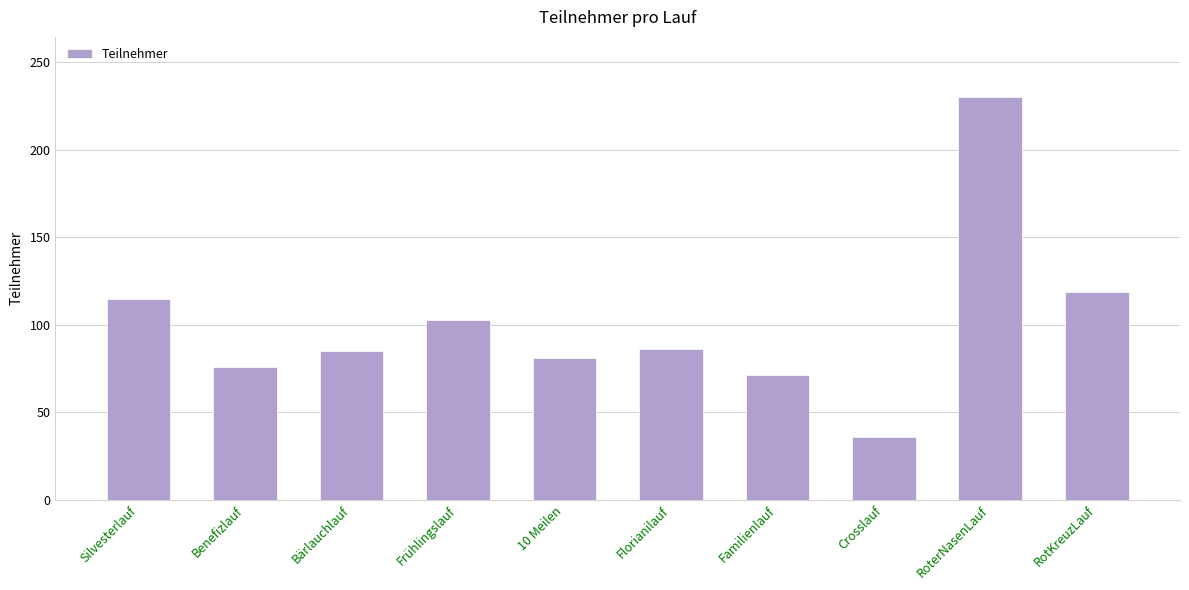

Does the chart contain any negative values?

No